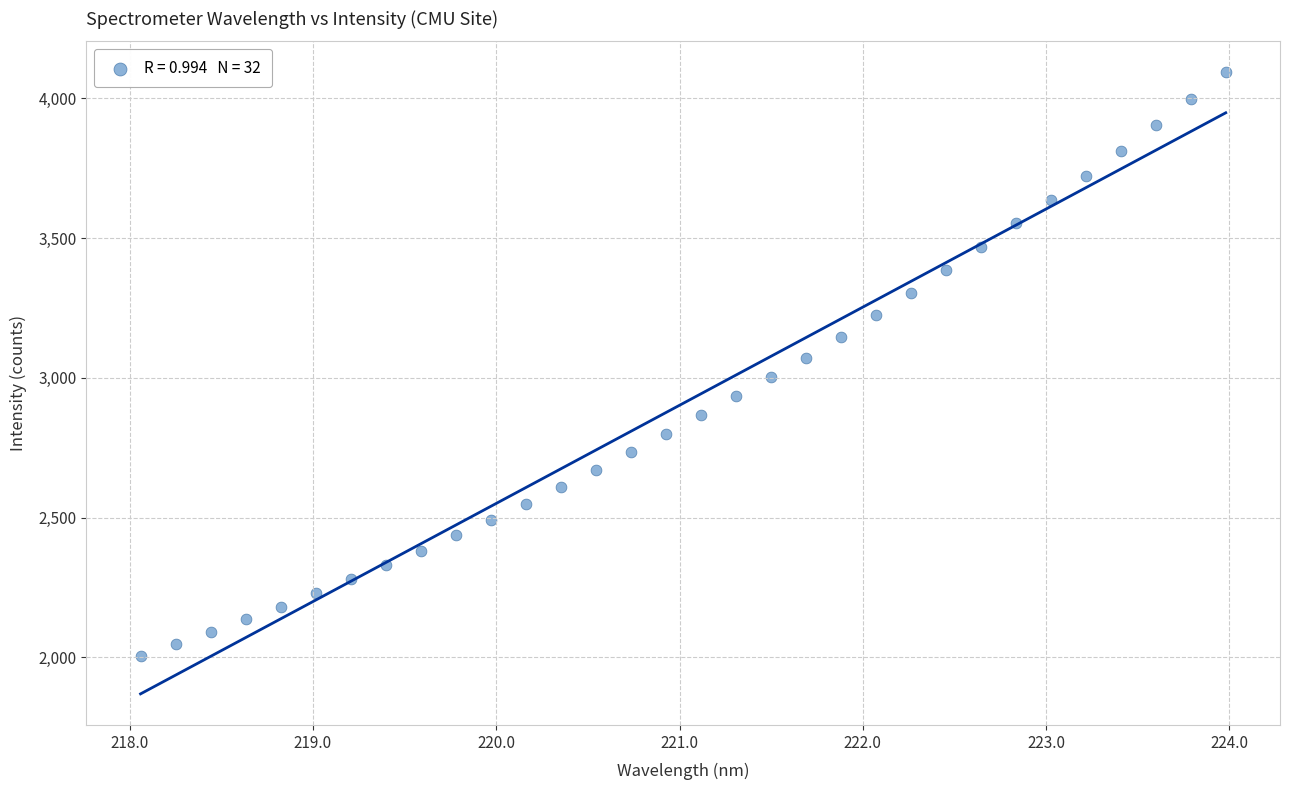

What is the range of X values (max minus min)?

5.9